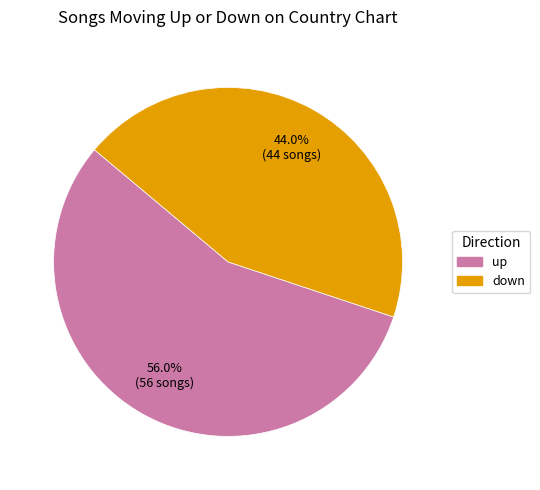

What percentage is the down slice, to the nearest percent?

44%